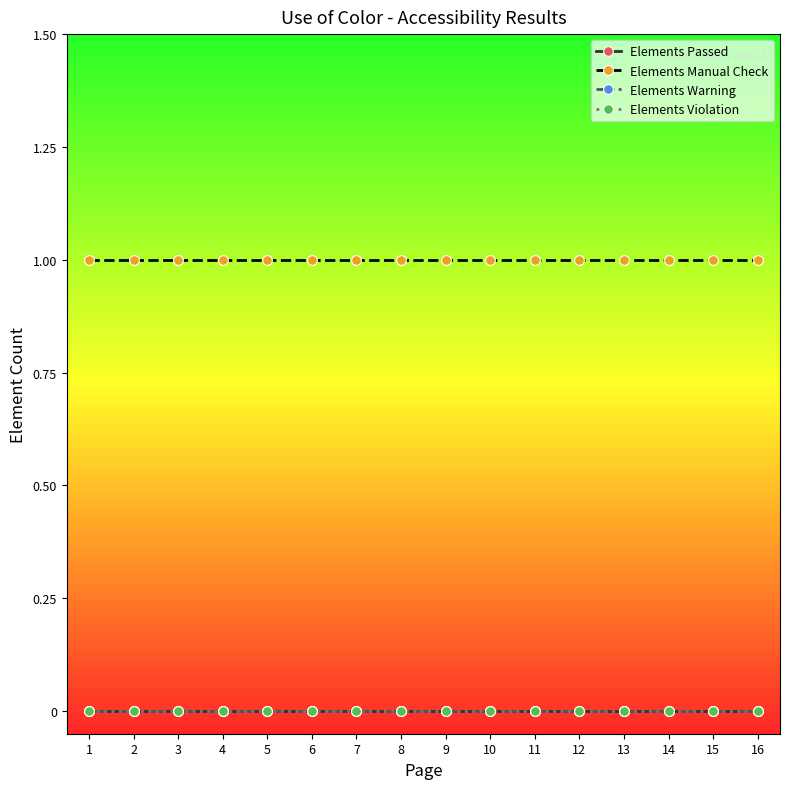

Is this an area chart (filled region under the line)?

No